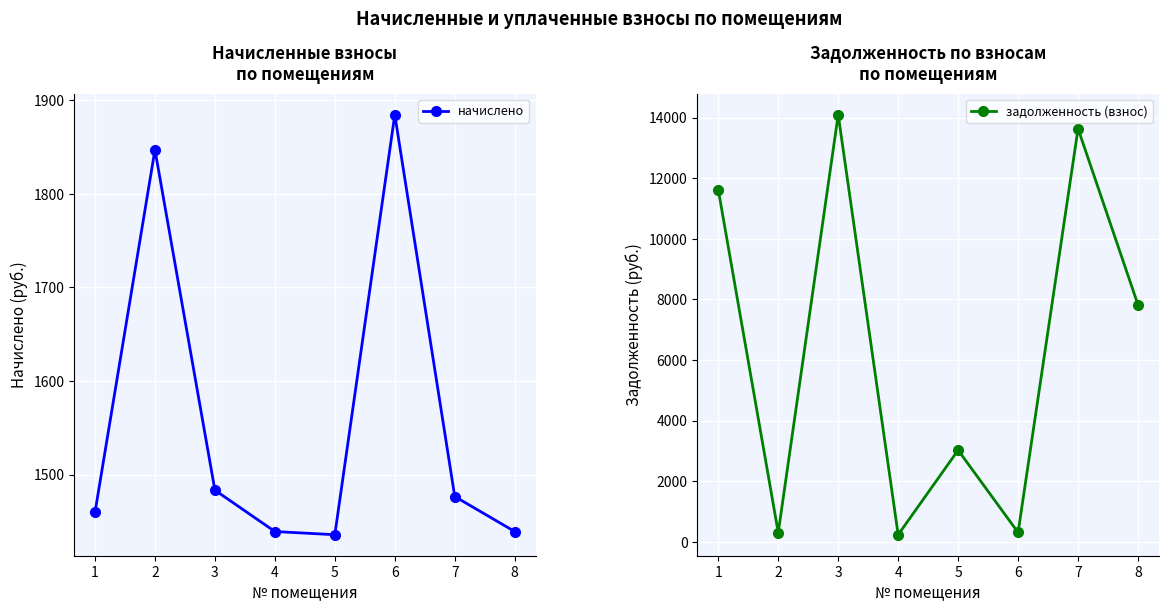

At which category does задолженность (взнос) reach its first local peak?

3